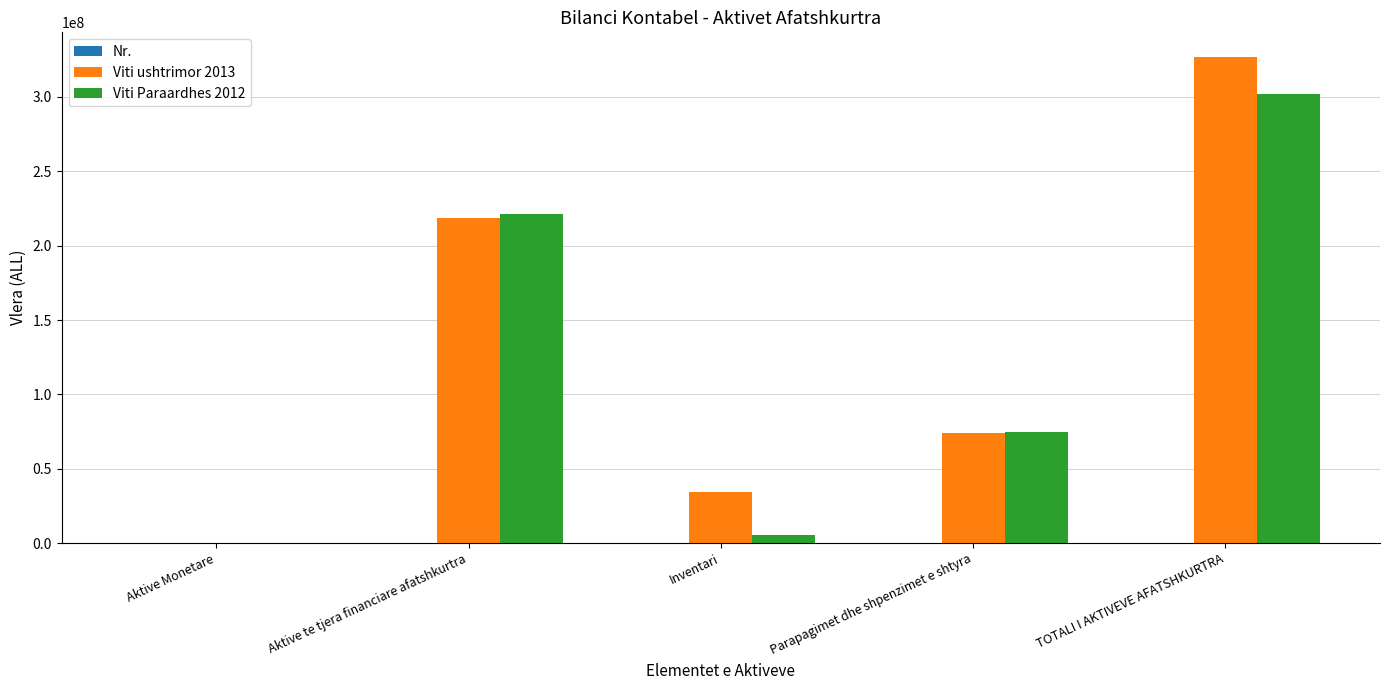

At which category is the sum across all series the highest?

TOTALI I AKTIVEVE AFATSHKURTRA